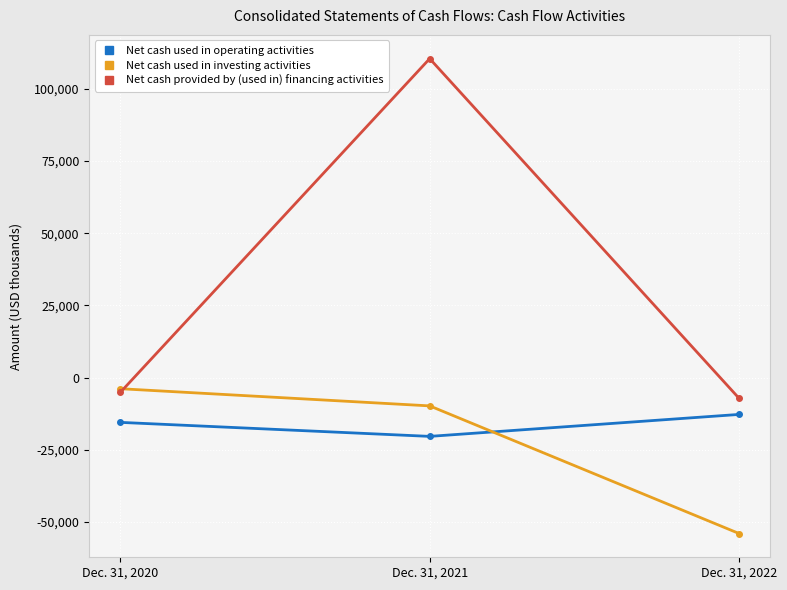

What is the difference between the second highest and minimum values in the Net cash used in investing activities series?

44217